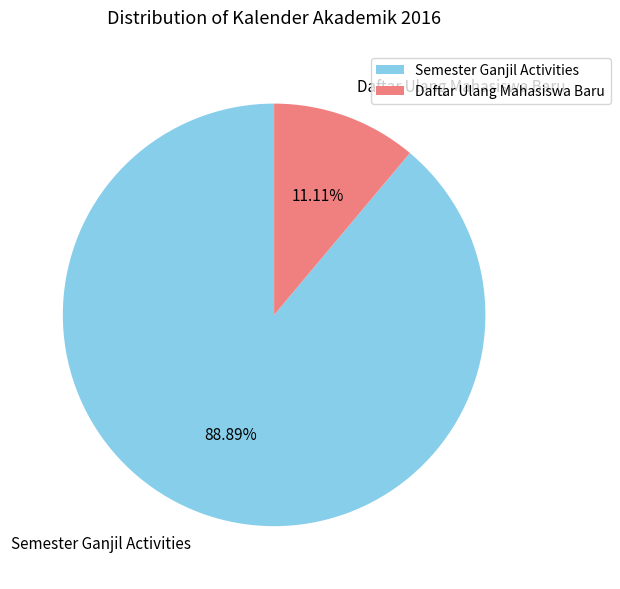

Approximately how many times larger is the value at Semester Ganjil Activities compared to Daftar Ulang Mahasiswa Baru?

8.0